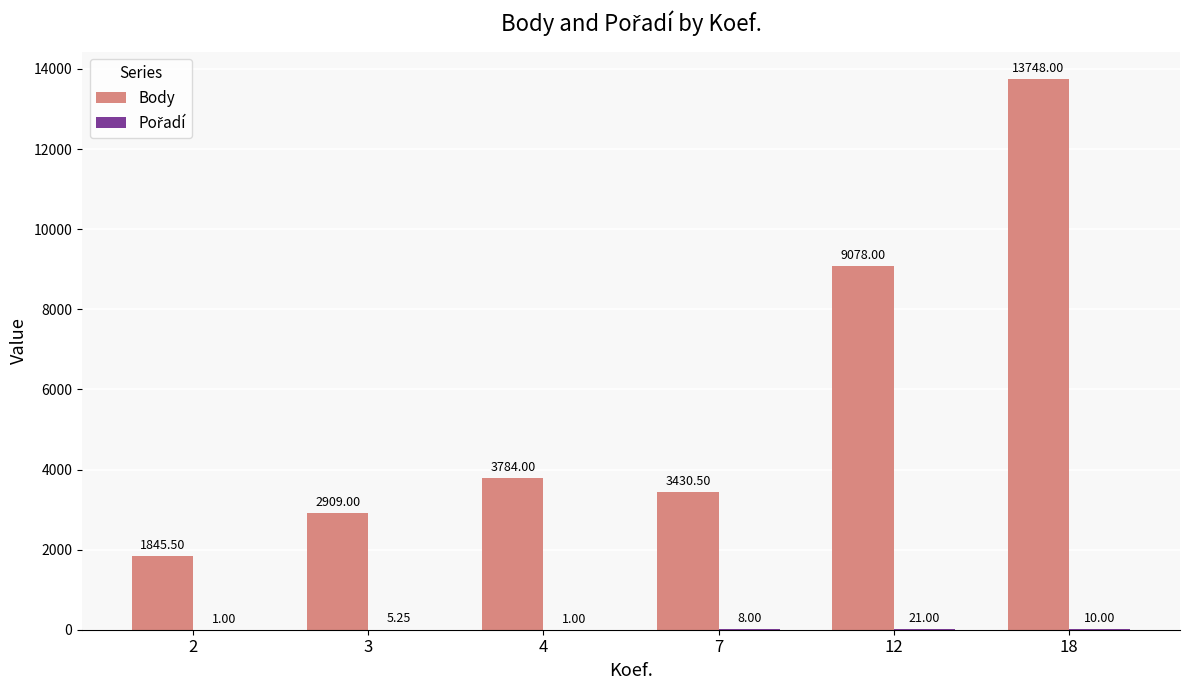

What is the sum of the Body values at 4 and 7?

7214.5